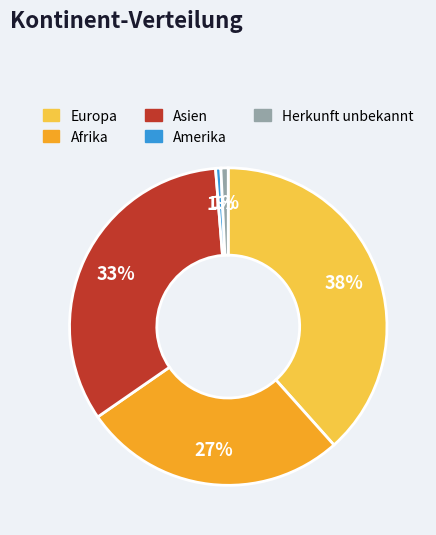

What is the ratio of the value at Asien to the value at Europa?

0.9